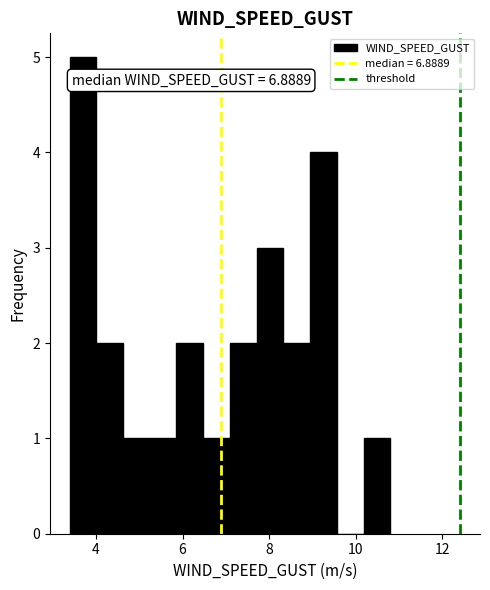

Around what value on the x-axis is the tallest bar? Give the approximate position of its centre, as read against the axis.

3.6